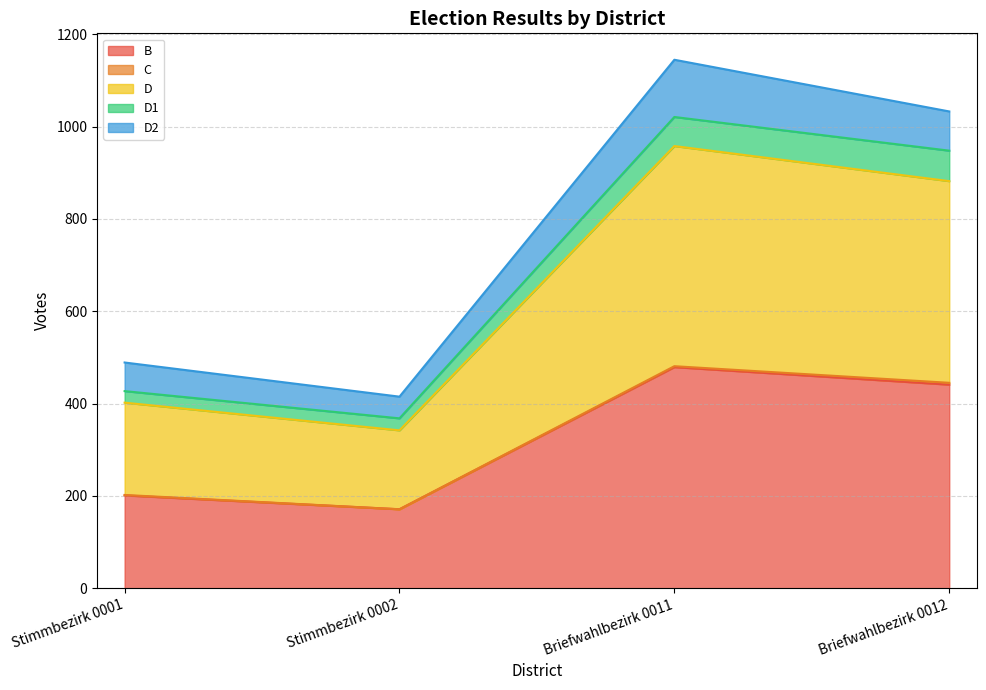

At which label does B reach its peak?

Briefwahlbezirk 0011